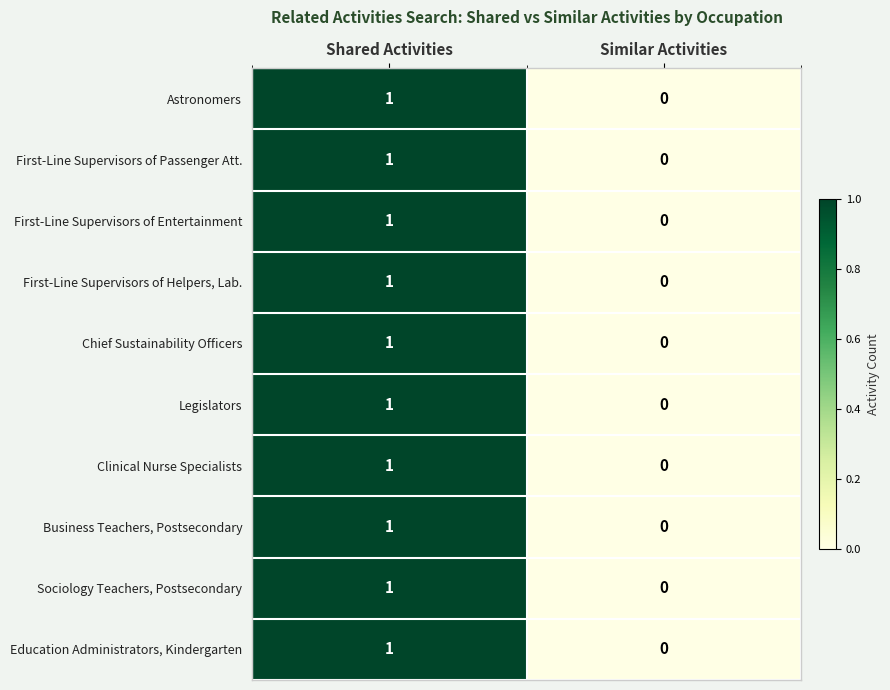

Which category has the highest value across all series?

Shared Activities